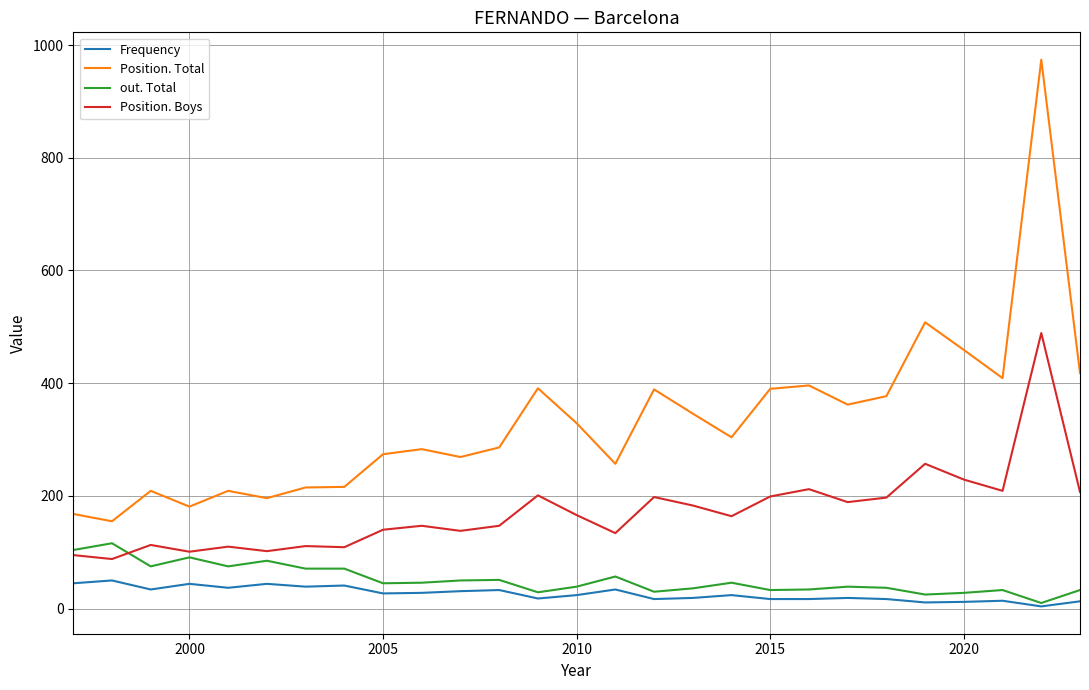

What is the maximum value for Position. Boys?

489